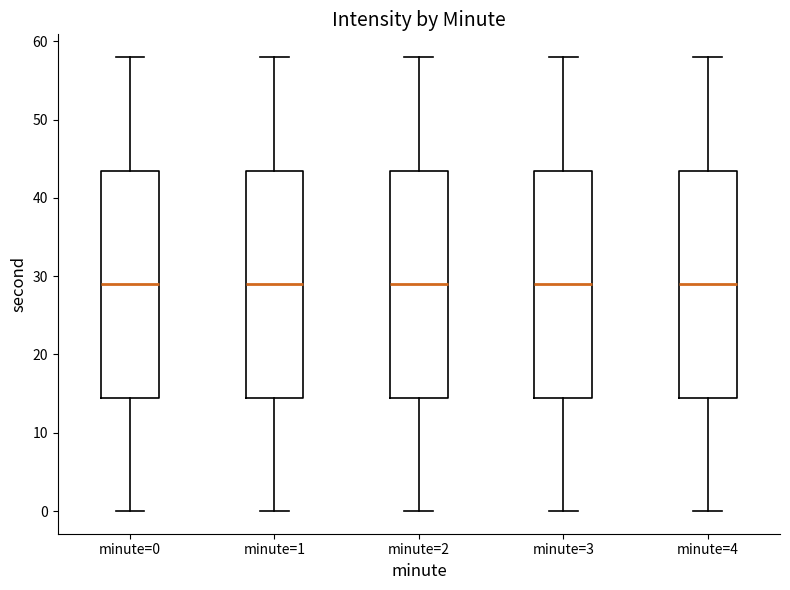

Where does the median line of the box for minute=0 sit on the y-axis? The values are not printed on the chart, so give them approximately, as read against the axis.

29